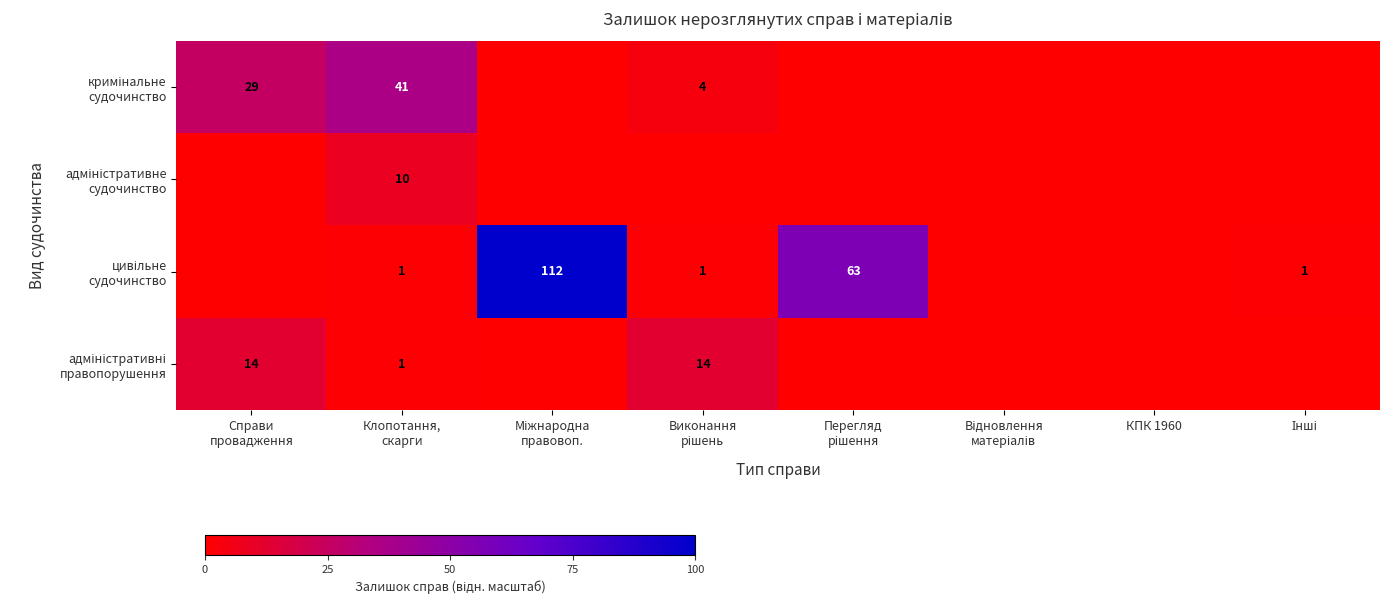

The value of кримінальне судочинство at Клопотання, скарги is 36.6. True or false?

True